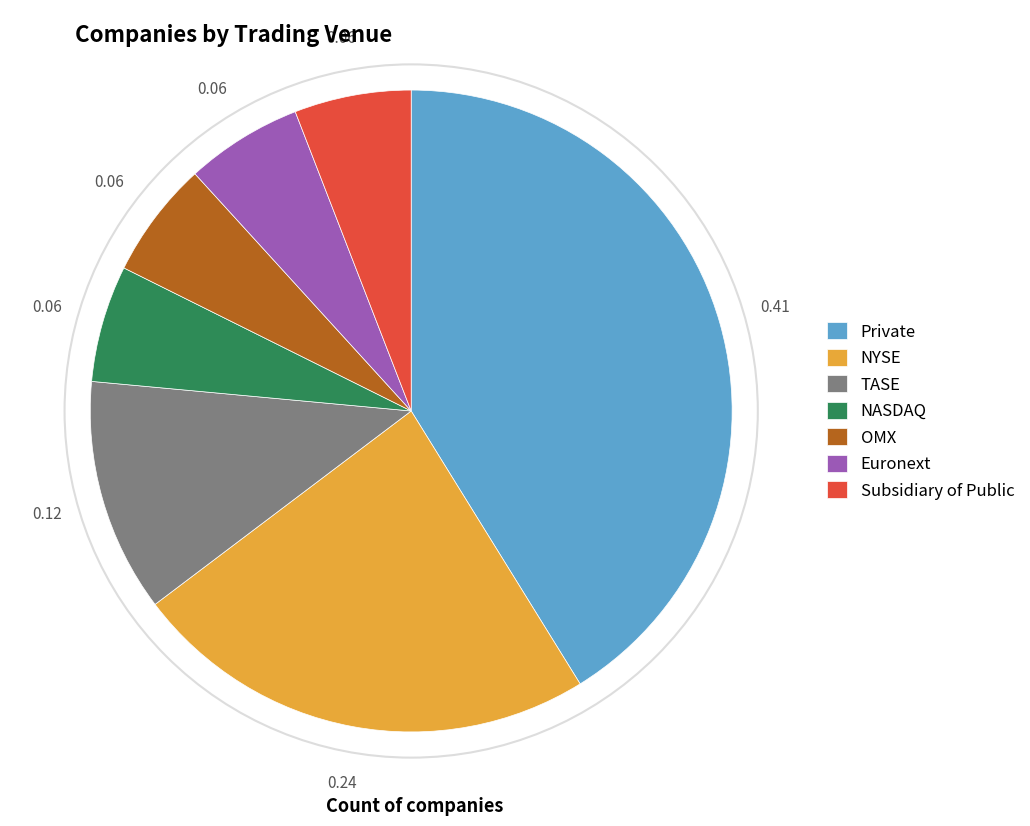

Which category has the biggest portion of the pie?

Private